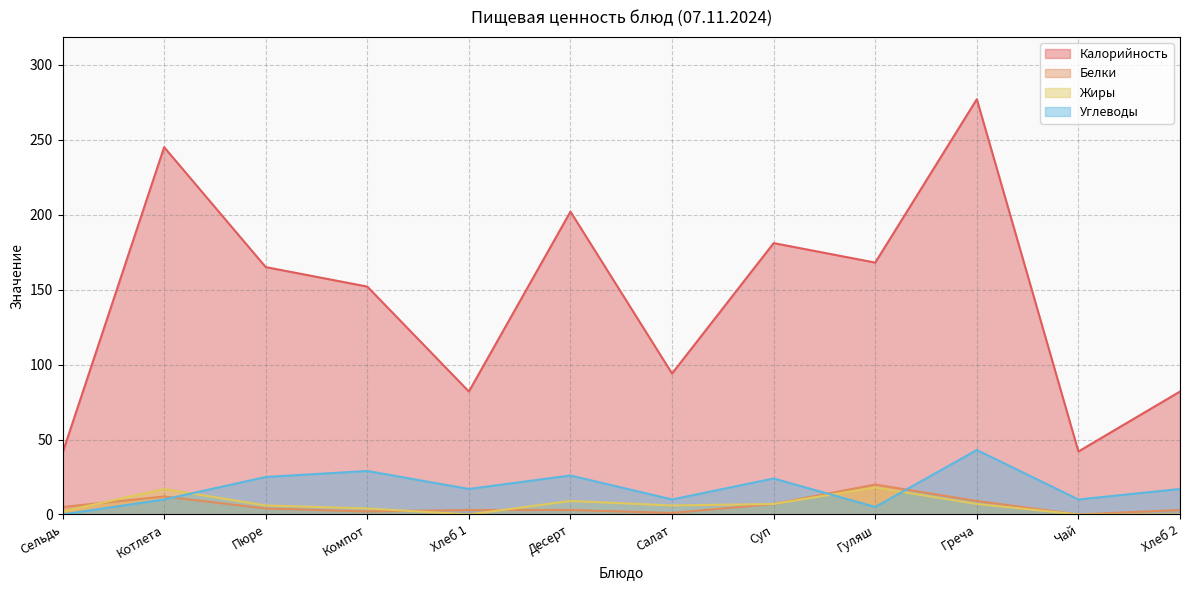

Reading left to right, list all the values displayed in this chart.

Калорийность: Сельдь=41	Котлета=245	Пюре=165	Компот=152	Хлеб 1=82	Десерт=202	Салат=94	Суп=181	Гуляш=168	Греча=277	Чай=42	Хлеб 2=82
Белки: Сельдь=5	Котлета=12	Пюре=4	Компот=2	Хлеб 1=3	Десерт=3	Салат=1	Суп=7	Гуляш=20	Греча=9	Чай=0	Хлеб 2=3
Жиры: Сельдь=2	Котлета=17	Пюре=6	Компот=4	Хлеб 1=0	Десерт=9	Салат=6	Суп=7	Гуляш=18	Греча=7	Чай=0	Хлеб 2=0
Углеводы: Сельдь=0	Котлета=10	Пюре=25	Компот=29	Хлеб 1=17	Десерт=26	Салат=10	Суп=24	Гуляш=5	Греча=43	Чай=10	Хлеб 2=17